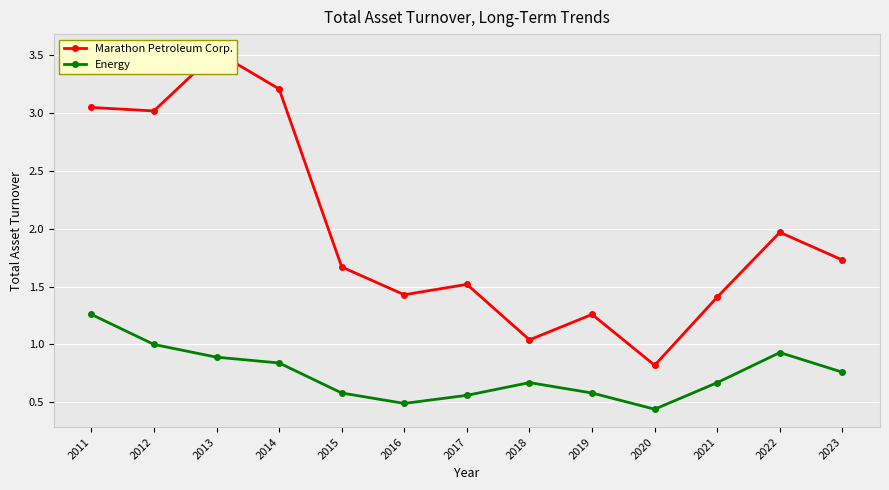

At which category does Energy reach its first local valley?

2016